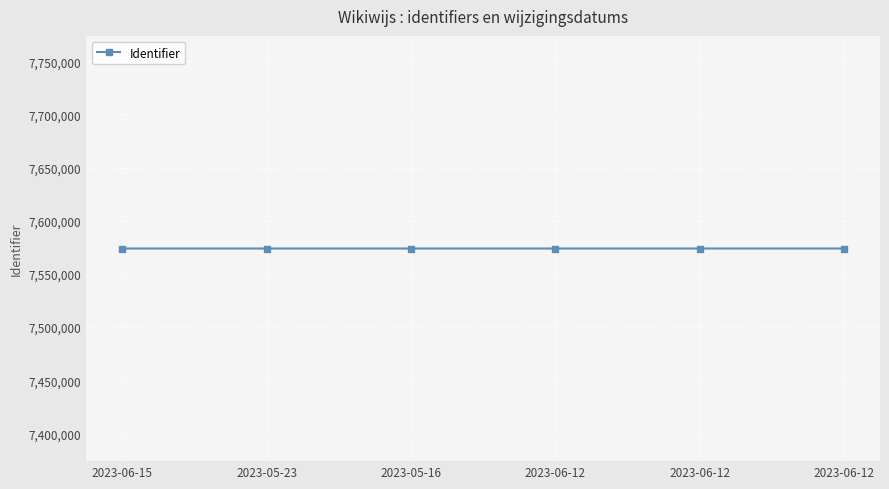

What is the change in value from 2023-06-15 to 2023-05-16?

+4